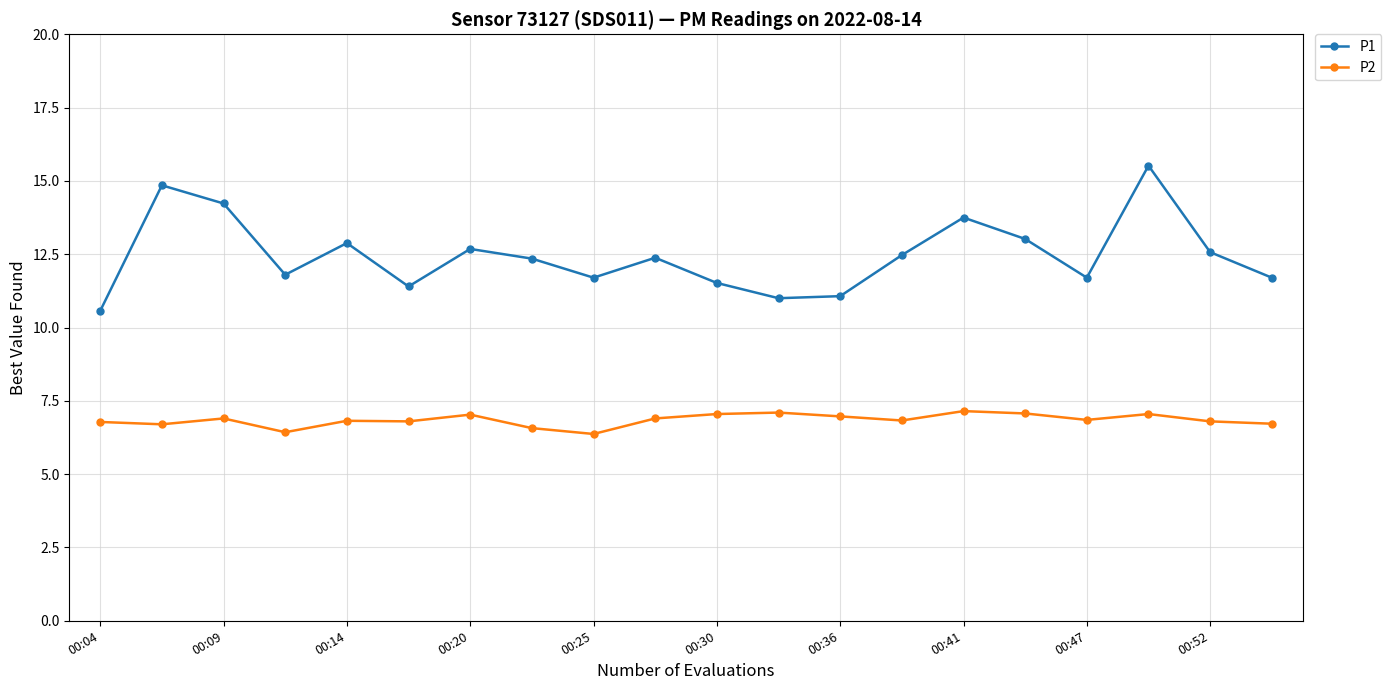

How many interior local peaks does the P1 series have?

6